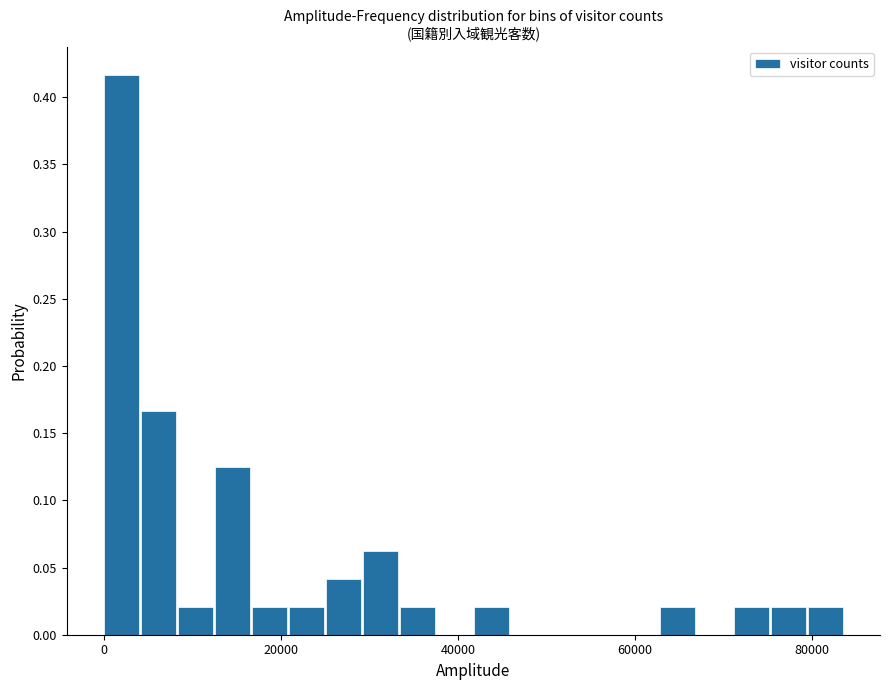

Around what value on the x-axis is the tallest bar? Give the approximate position of its centre, as read against the axis.

2000